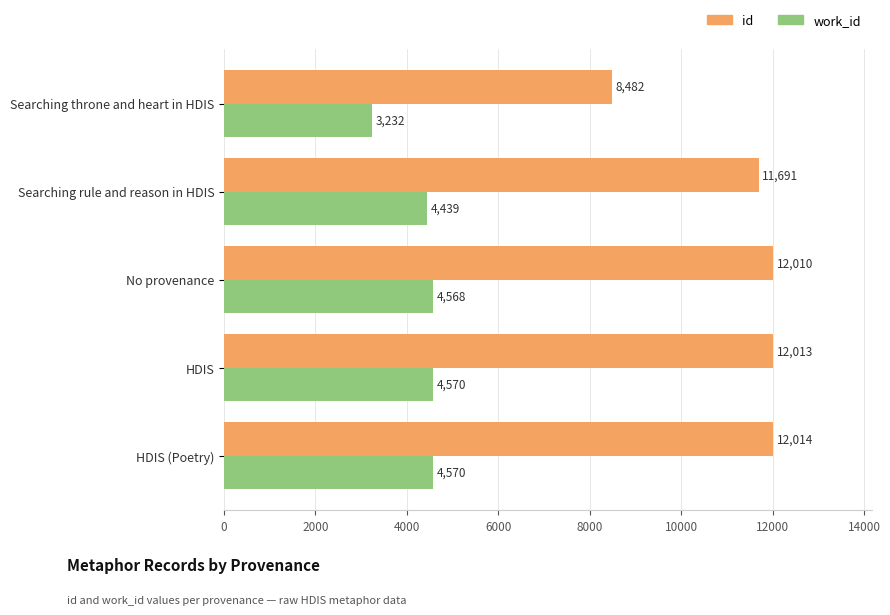

Where is id nearest to the value 10248?

Searching rule and reason in HDIS